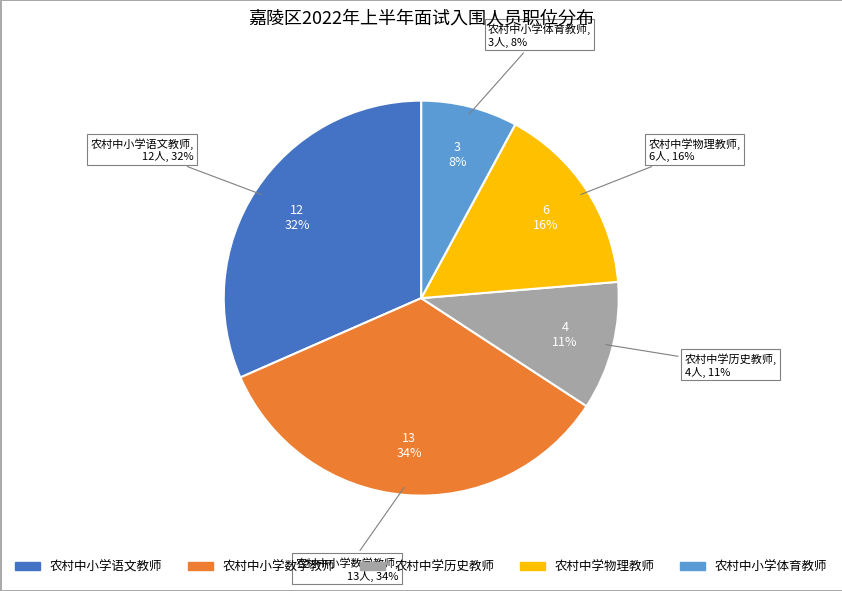

To the nearest percent, what is the difference between the largest and smallest slice percentages?

26%